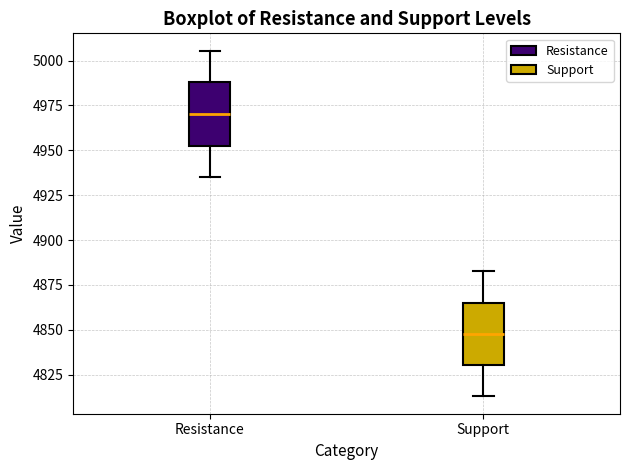

Reading left to right, read every box against the y-axis: the position of its median line, the range the box covers, and the ends of its whiskers. The values are not printed on the chart, so give them approximately, as read against the axis.

Resistance: median 4970, box 4955 to 4990, whiskers 4935 to 5005
Support: median 4850, box 4830 to 4865, whiskers 4815 to 4885